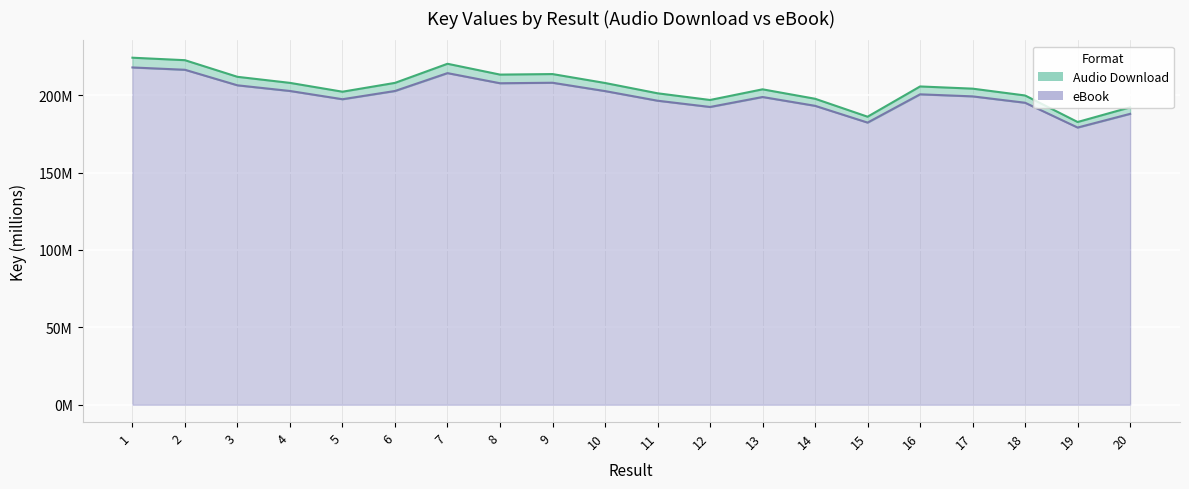

At which category is the sum across all series the highest?

1